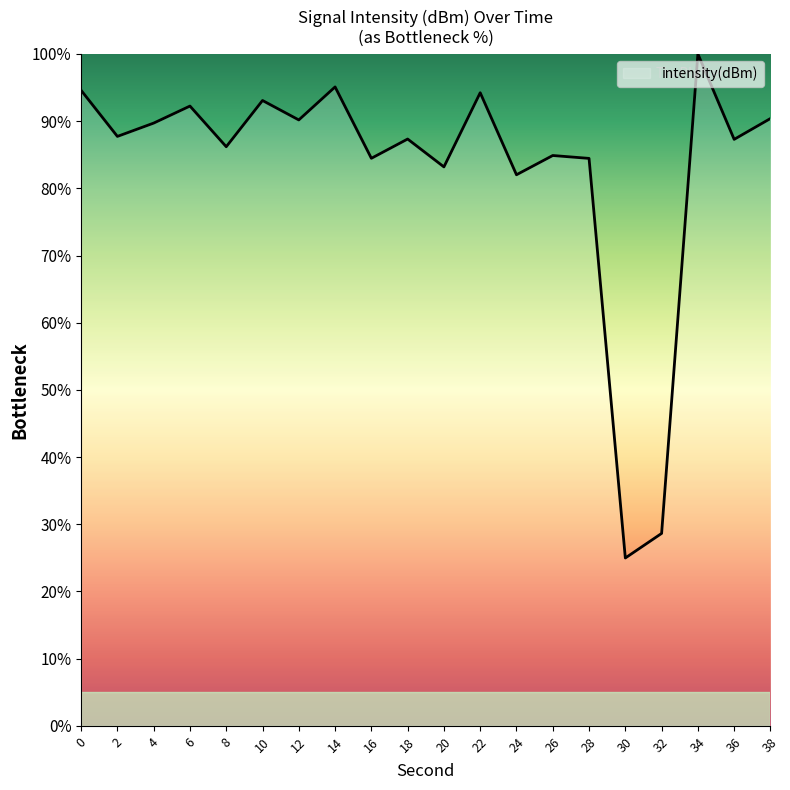

What is the ratio of the value at 16 to the value at 8?

1.0